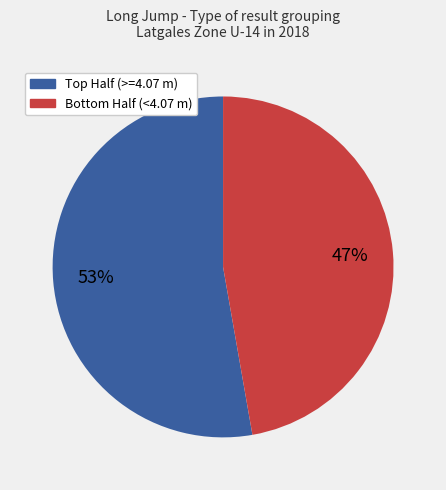

Does any single category account for the majority?

Yes